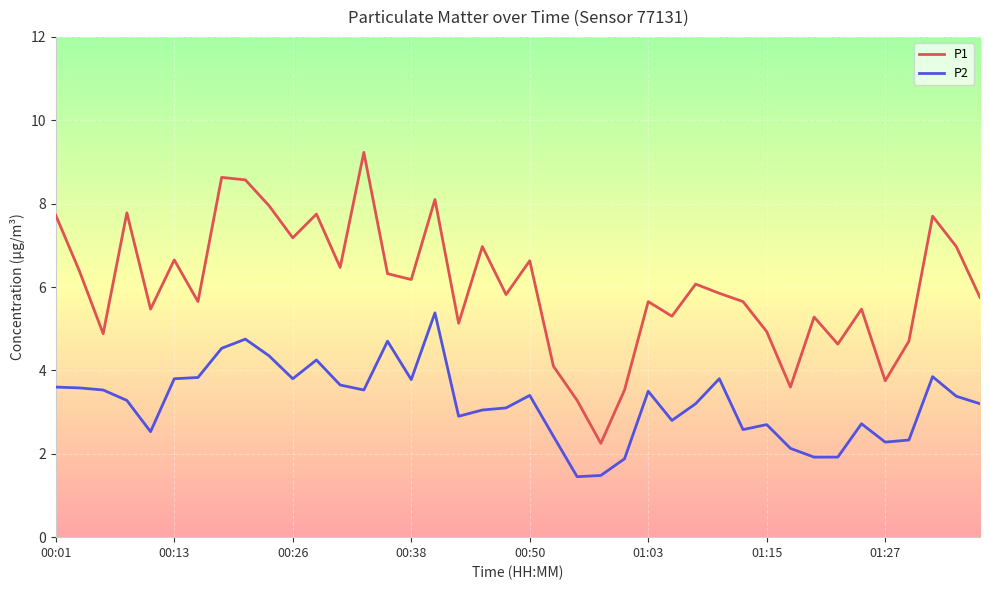

List the series in order of their overall mean, lowest first.

P2, P1